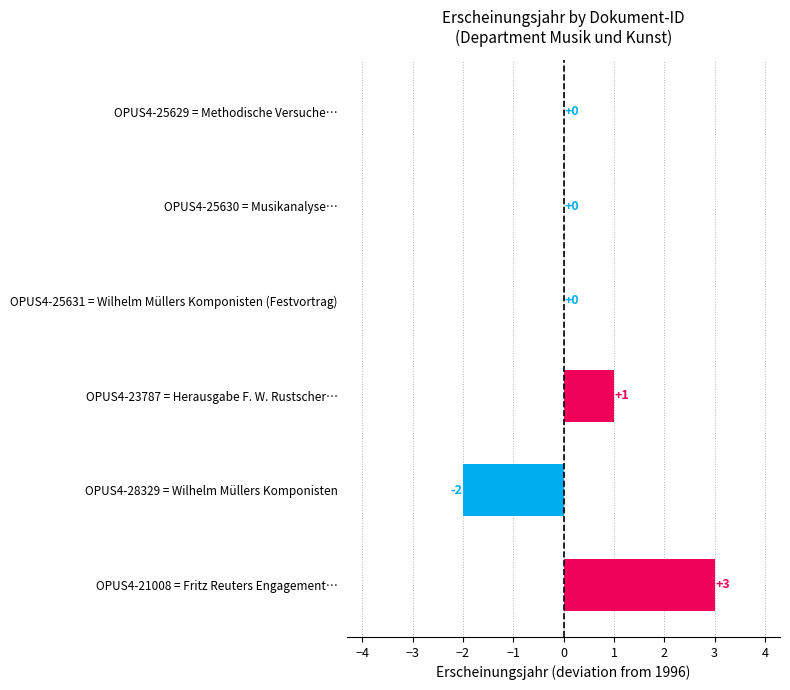

Which label corresponds to the largest value in the chart?

OPUS4-21008 = Fritz Reuters Engagement…